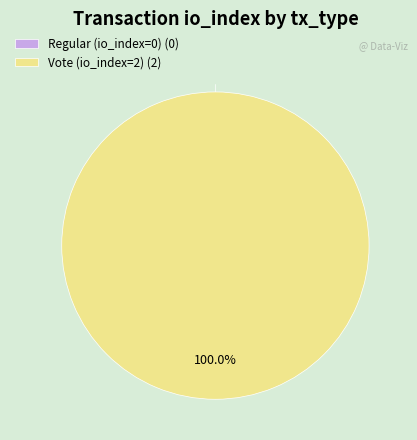

What percentage is NOT represented by Regular (io_index=0)?

100.0%